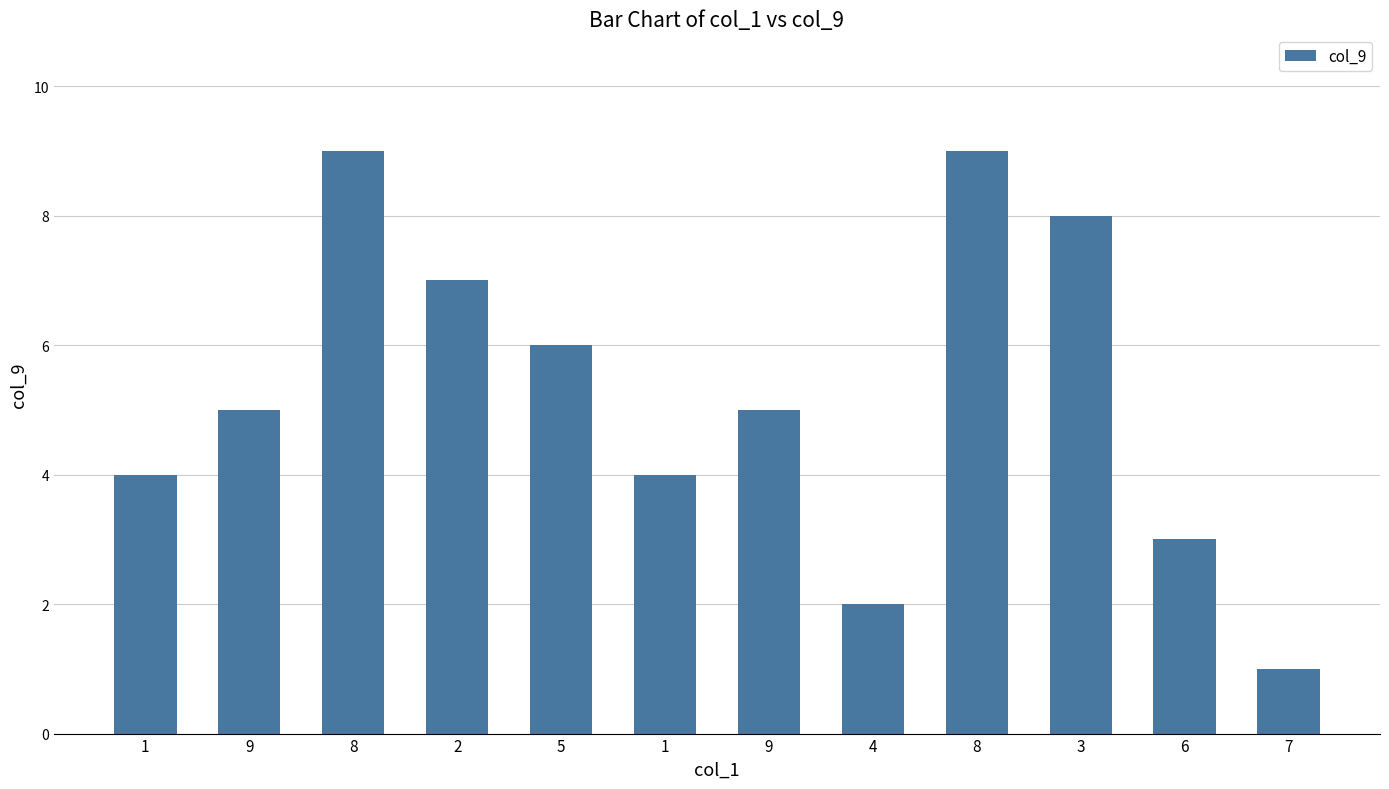

Reading left to right, extract all data points from this chart.

4	5	9	7	6	4	5	2	9	8	3	1